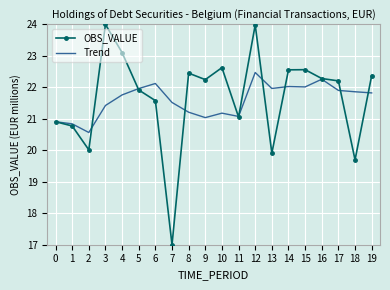

What is the total value across all series at 3?

45.4